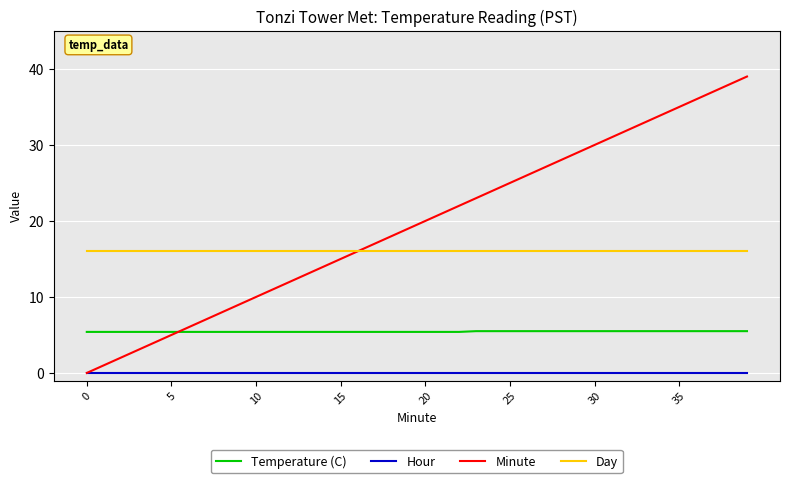

Rank the series by their maximum value, from lowest to highest.

Hour, Temperature (C), Day, Minute